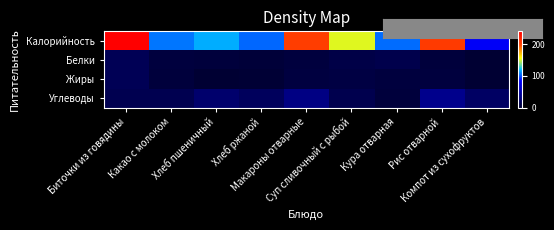

Reading left to right, list all the values displayed in this chart.

Калорийность: Биточки из говядины=241.0	Какао с молоком=107.0	Хлеб пшеничный=116.9	Хлеб ржаной=104.0	Макароны отварные=202.0	Суп сливочный с рыбой=152.0	Кура отварная=105.0	Рис отварной=204.0	Компот из сухофруктов=81.0
Белки: Биточки из говядины=15.0	Какао с молоком=5.0	Хлеб пшеничный=4.0	Хлеб ржаной=3.0	Макароны отварные=5.0	Суп сливочный с рыбой=9.0	Кура отварная=11.0	Рис отварной=4.0	Компот из сухофруктов=0.0
Жиры: Биточки из говядины=15.0	Какао с молоком=4.0	Хлеб пшеничный=0.5	Хлеб ржаной=1.0	Макароны отварные=6.0	Суп сливочный с рыбой=7.5	Кура отварная=5.0	Рис отварной=5.0	Компот из сухофруктов=0.0
Углеводы: Биточки из говядины=13.0	Какао с молоком=13.0	Хлеб пшеничный=24.1	Хлеб ржаной=17.0	Макароны отварные=33.0	Суп сливочный с рыбой=12.0	Кура отварная=4.0	Рис отварной=37.0	Компот из сухофруктов=20.0